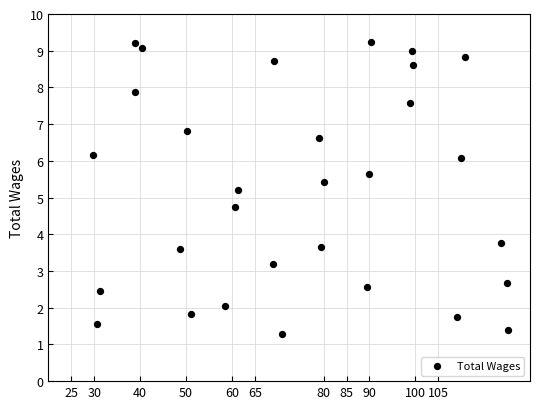

What is the range of Y values (max minus min)?

7.9